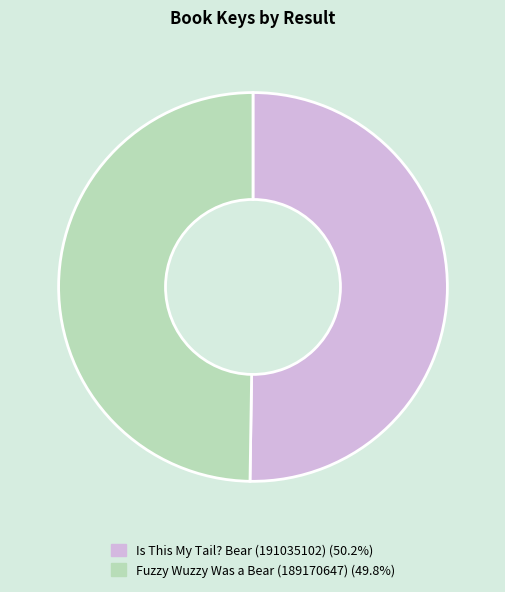

How many slices are in this pie chart?

2